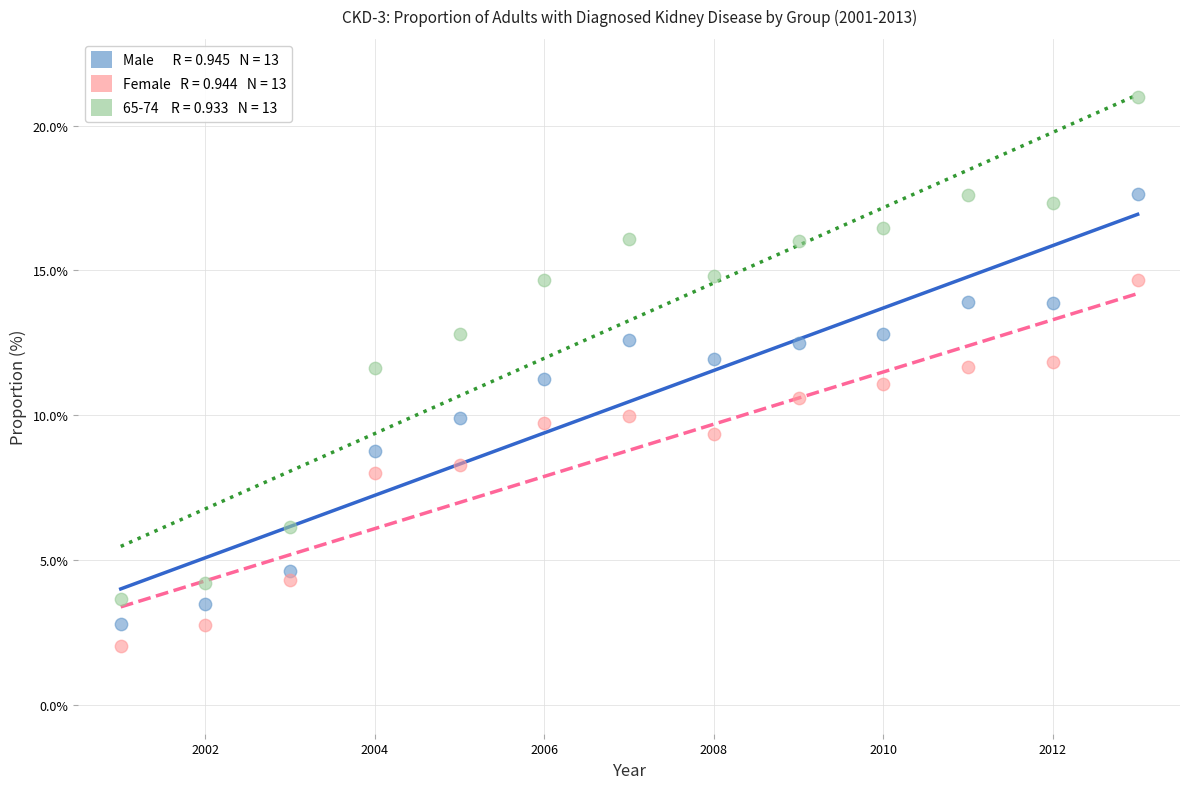

Across all data points, what is the range of X values (max minus min)?

12.0